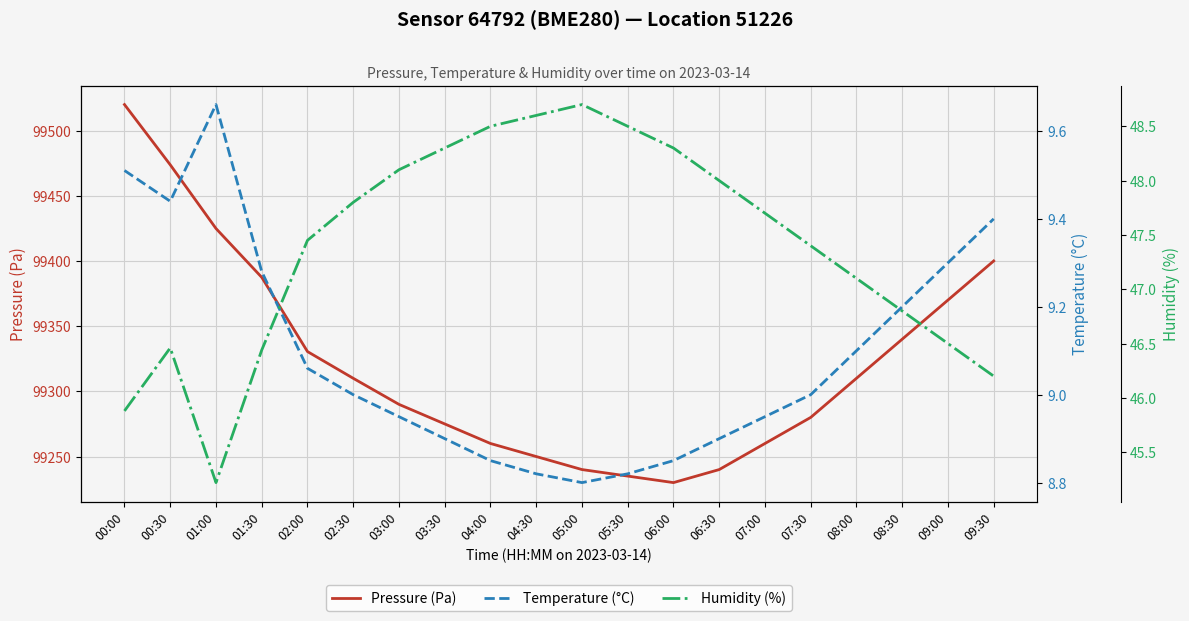

How many series are shown in this chart?

3